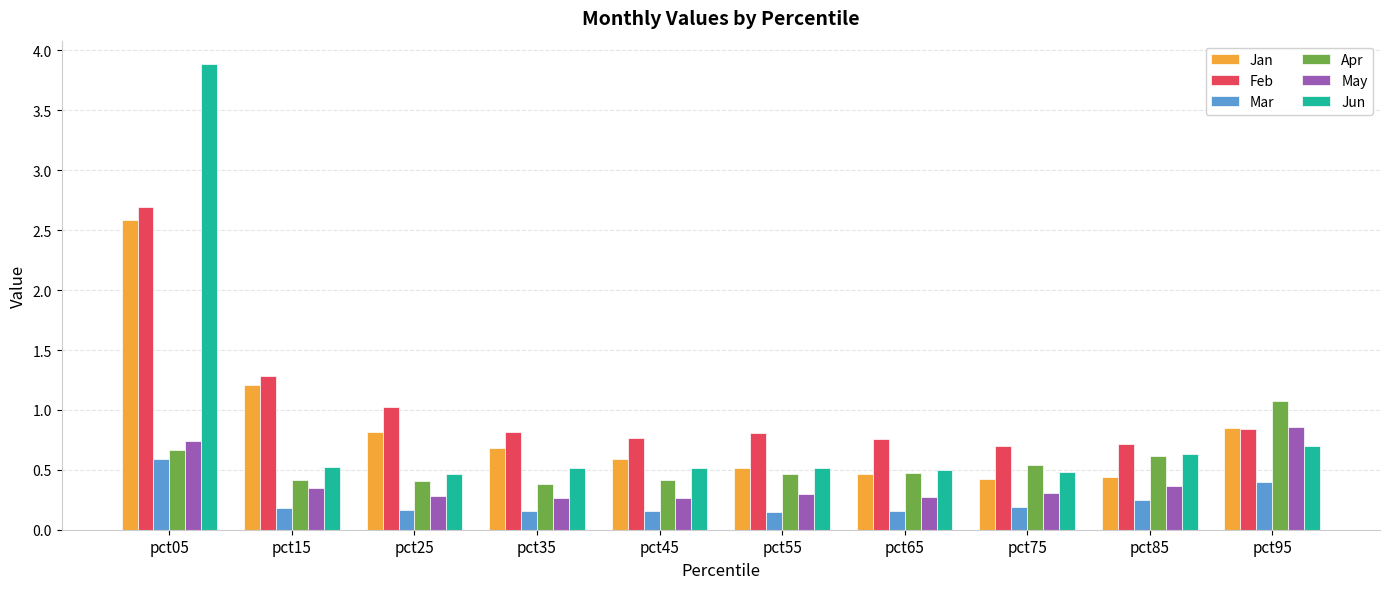

The value of Apr at pct85 is 0.6. True or false?

True